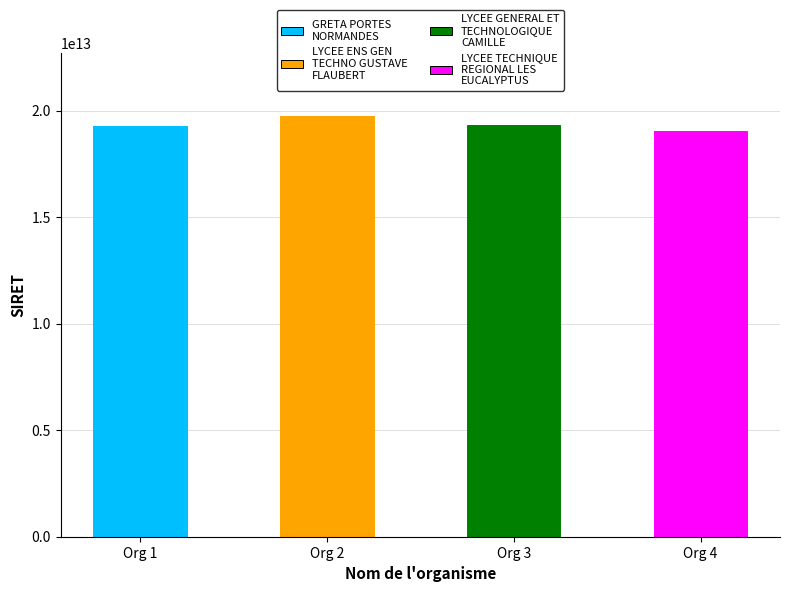

At which category does the chart reach its peak across all series?

Org 2